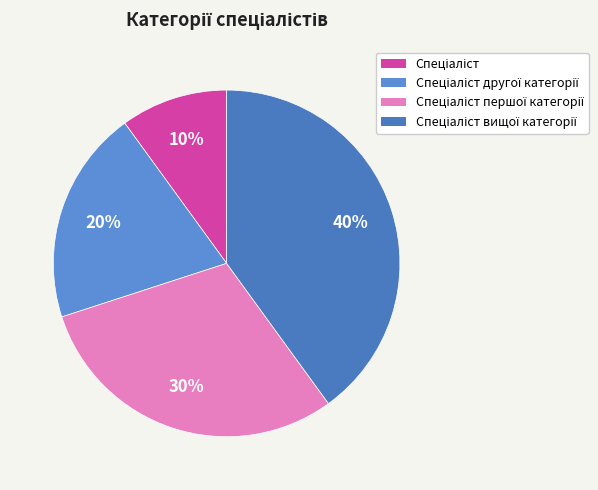

How many segments does this pie chart have?

4